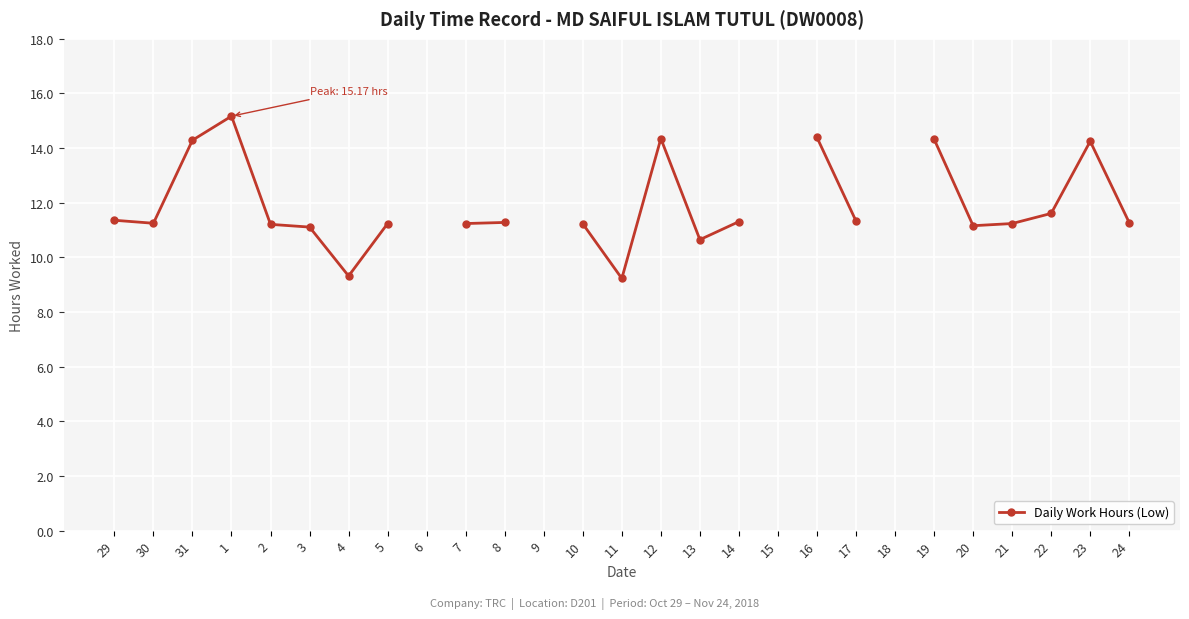

Where is the first local minimum?

30